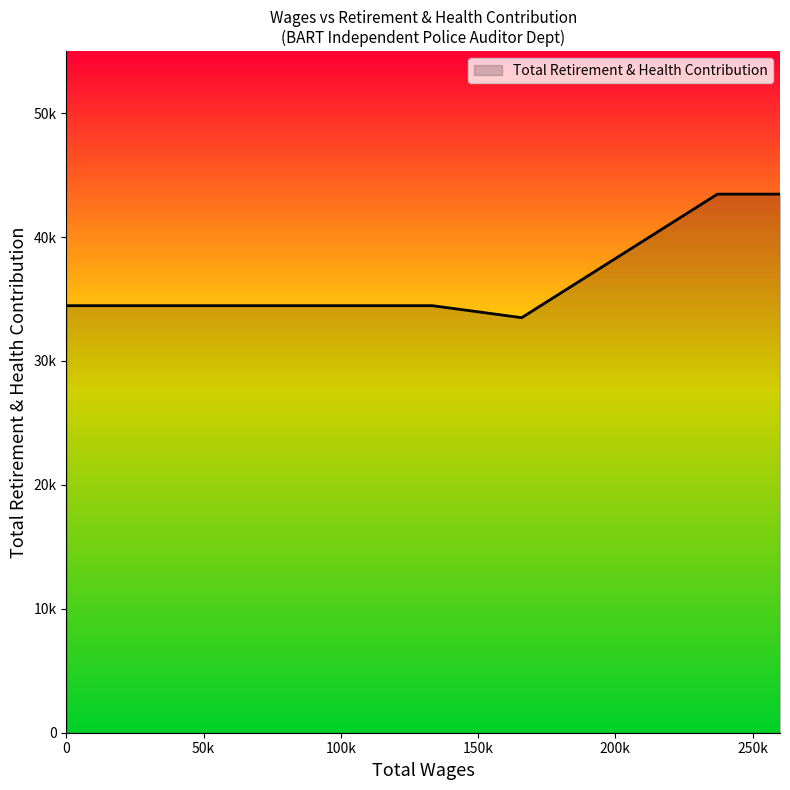

Does the chart have visible grid lines?

No